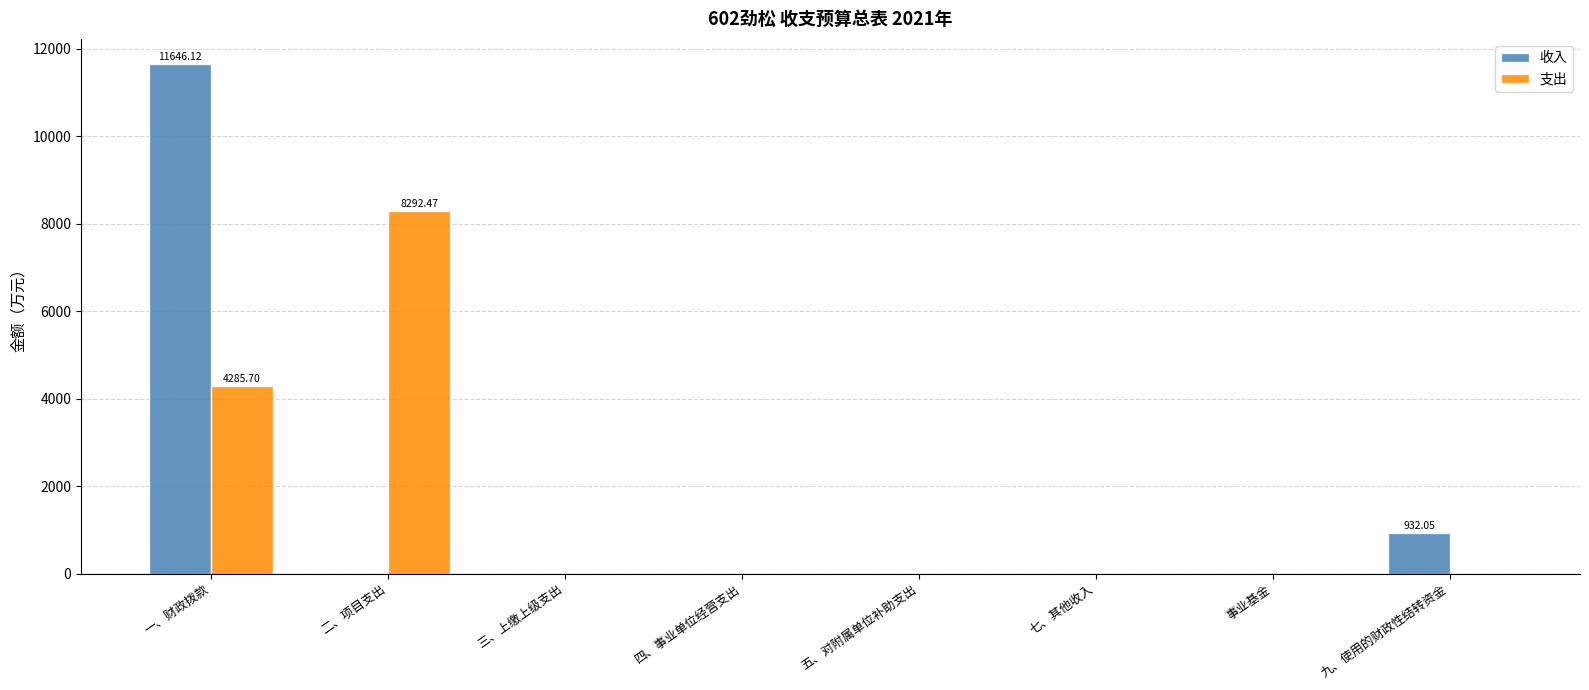

What is the sum of the 收入 values at 九、使用的财政性结转资金 and 四、事业单位经营支出?

932.1